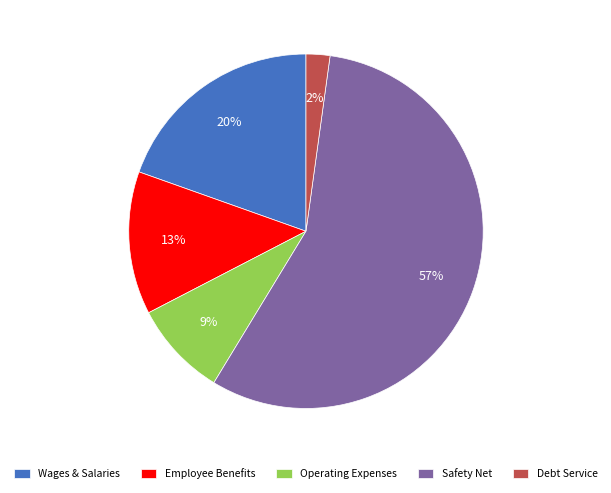

The Employee Benefits slice represents 13% of the pie. True or false?

True